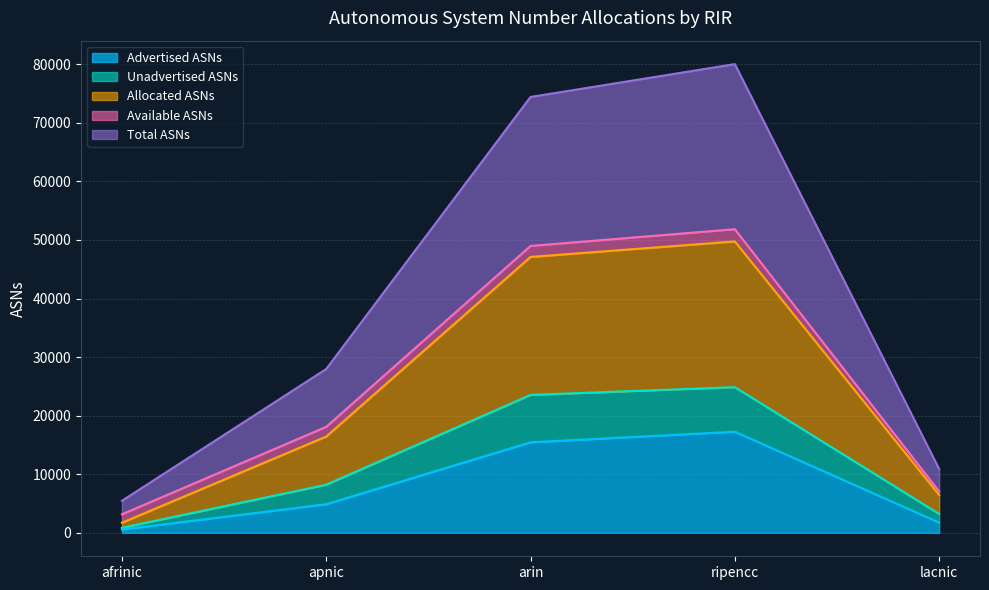

Which series has the widest spread of values?

Total ASNs